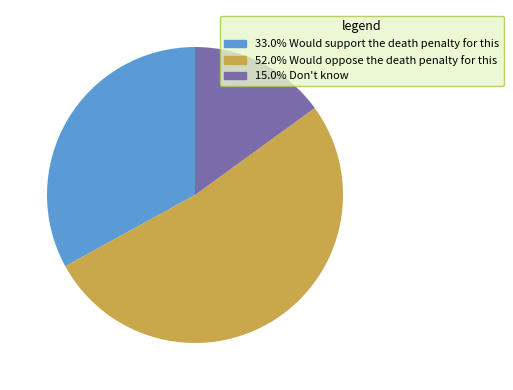

Does any single category account for the majority?

Yes